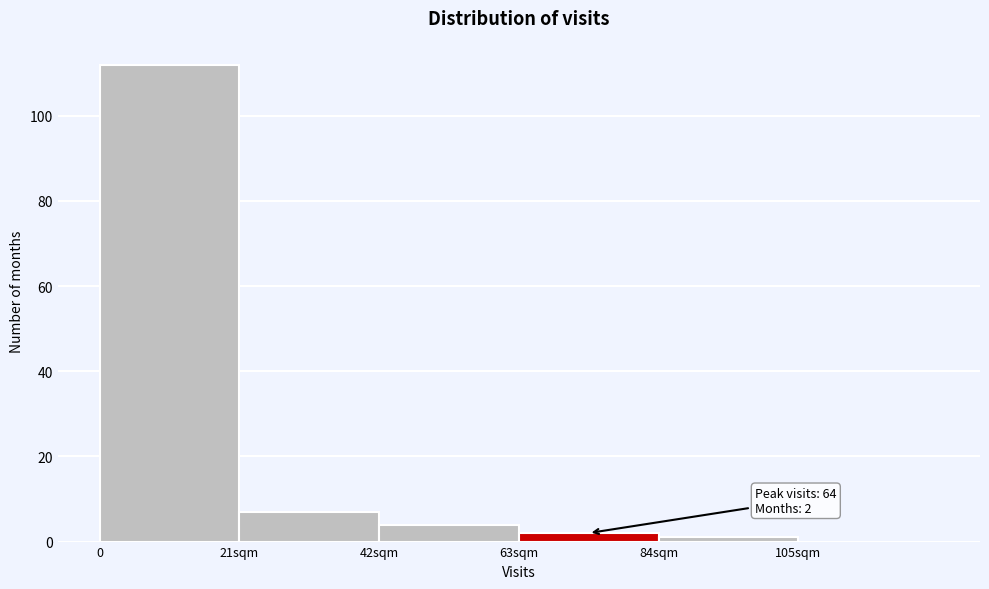

Reading left to right, list all the values displayed in this chart.

0=112	21sqm=7	42sqm=4	63sqm=2	84sqm=1	105sqm=0